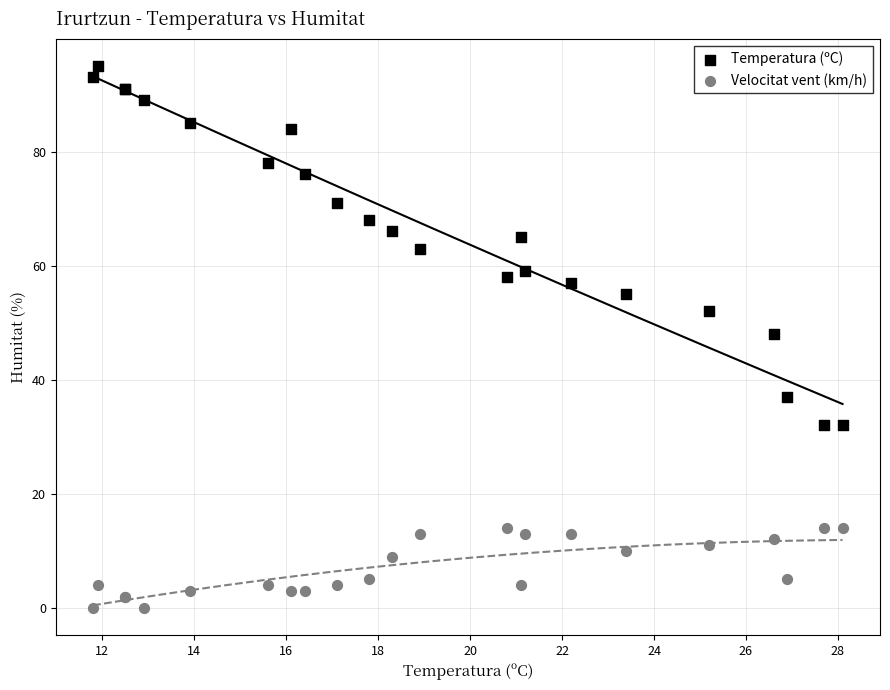

What are all the series names shown in the legend?

Temperatura (ºC), Velocitat vent (km/h)